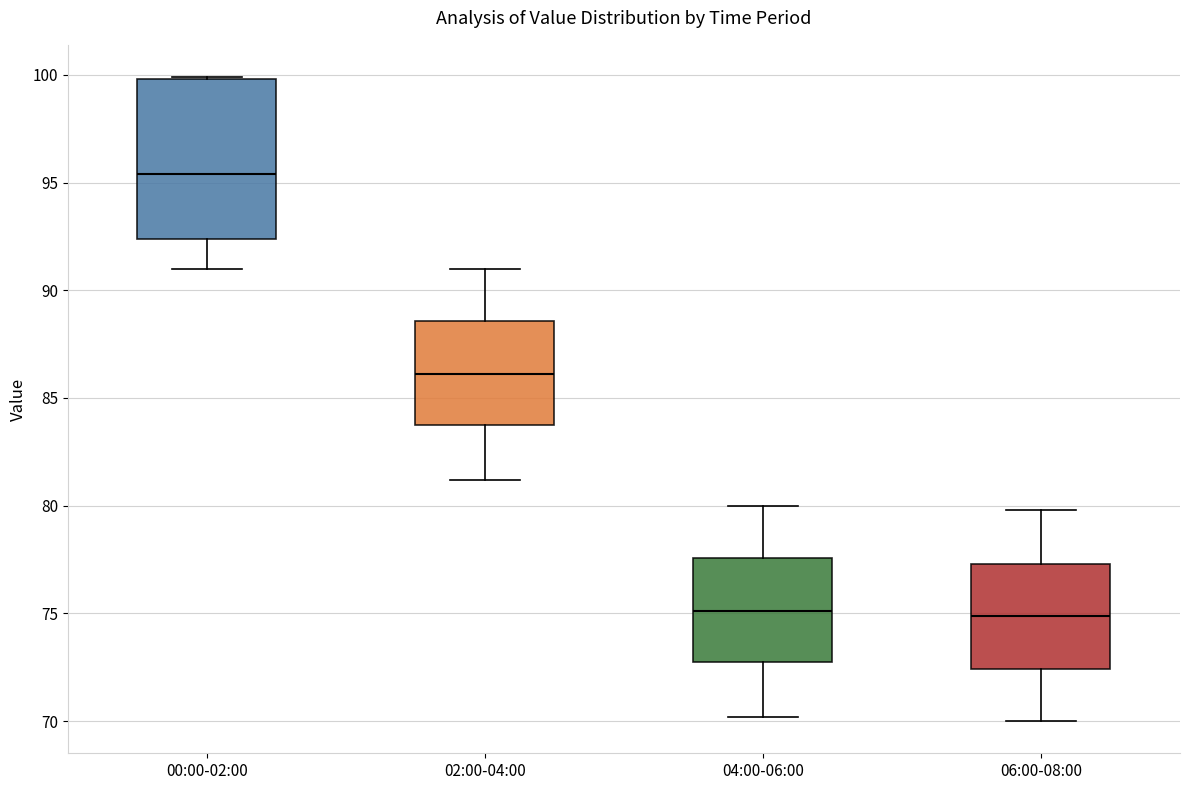

Reading left to right, transcribe this box plot: for each box, give where its median line is, the range the box spans, and where its two whiskers end, as read against the y-axis. The values are not printed on the chart, so give them approximately, as read against the axis.

00:00-02:00: median 95.5, box 92.5 to 100.0, whiskers 91.0 to 100.0
02:00-04:00: median 86.0, box 83.5 to 88.5, whiskers 81.0 to 91.0
04:00-06:00: median 75.0, box 72.5 to 77.5, whiskers 70.0 to 80.0
06:00-08:00: median 75.0, box 72.5 to 77.5, whiskers 70.0 to 80.0